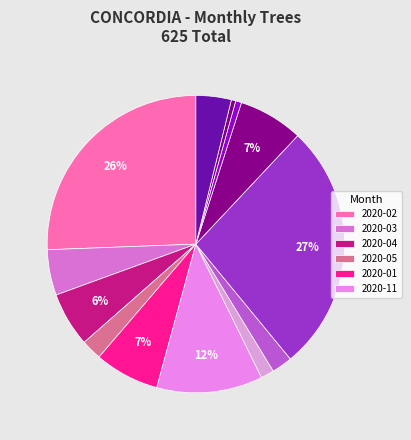

How many segments does this pie chart have?

13